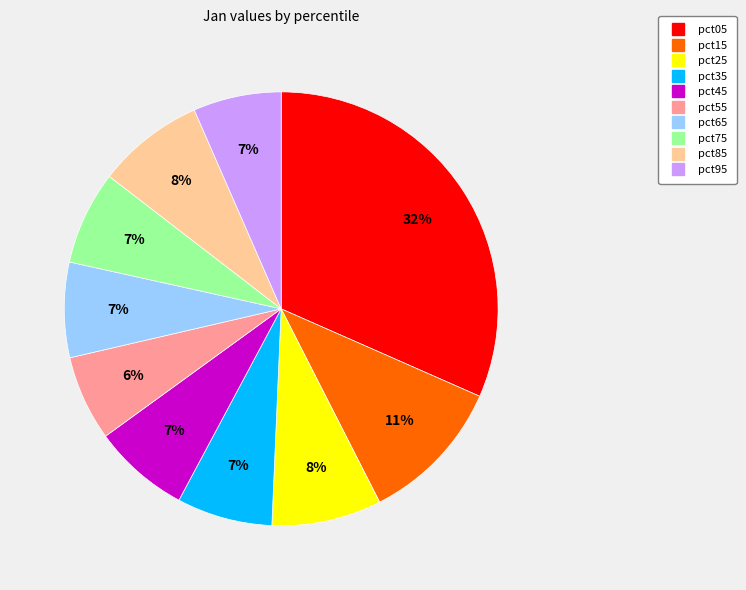

What is the largest slice in the pie chart?

pct05